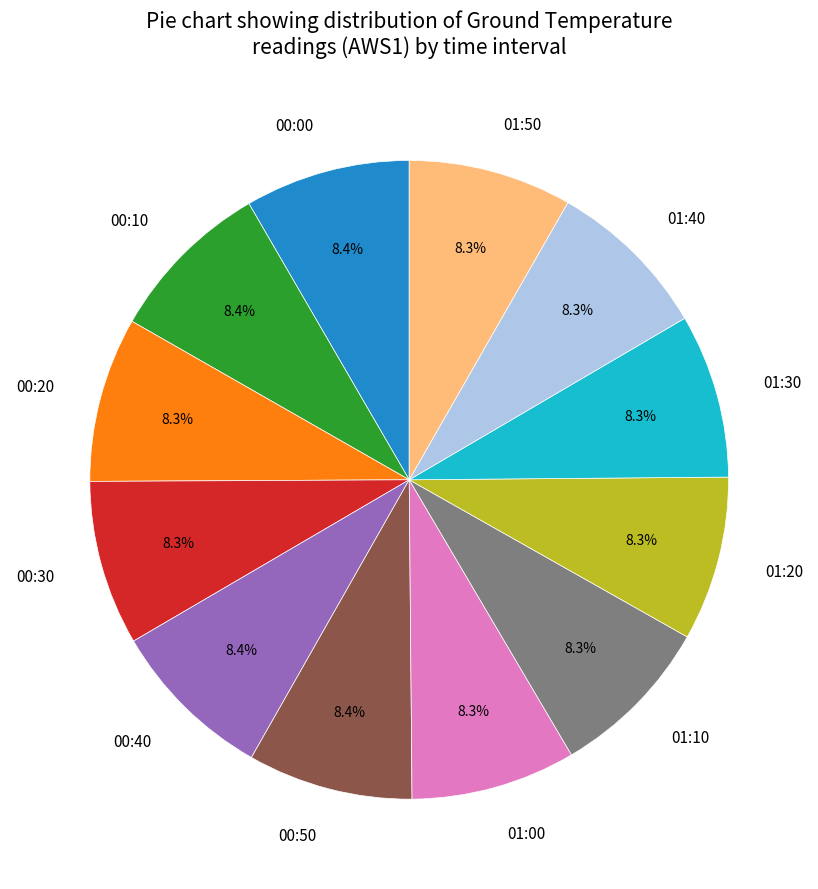

Is there a majority slice in this chart?

No